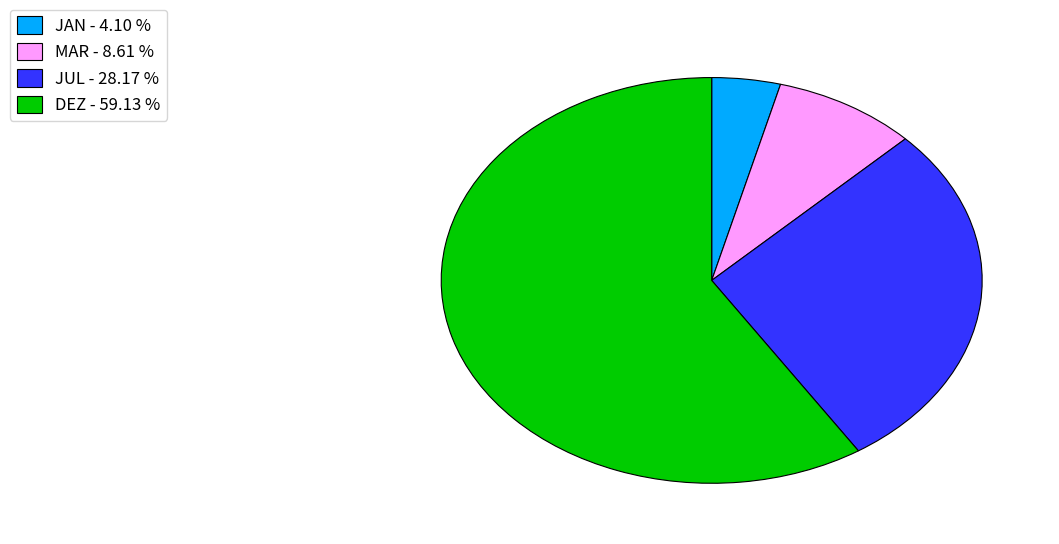

Between JUL - 28.17 % and MAR - 8.61 %, which is larger?

JUL - 28.17 %